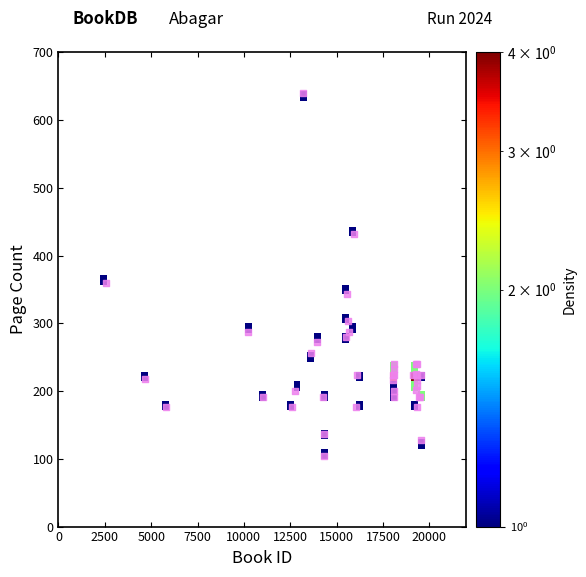

What Y value in the scatter plot is closest to 372?

360